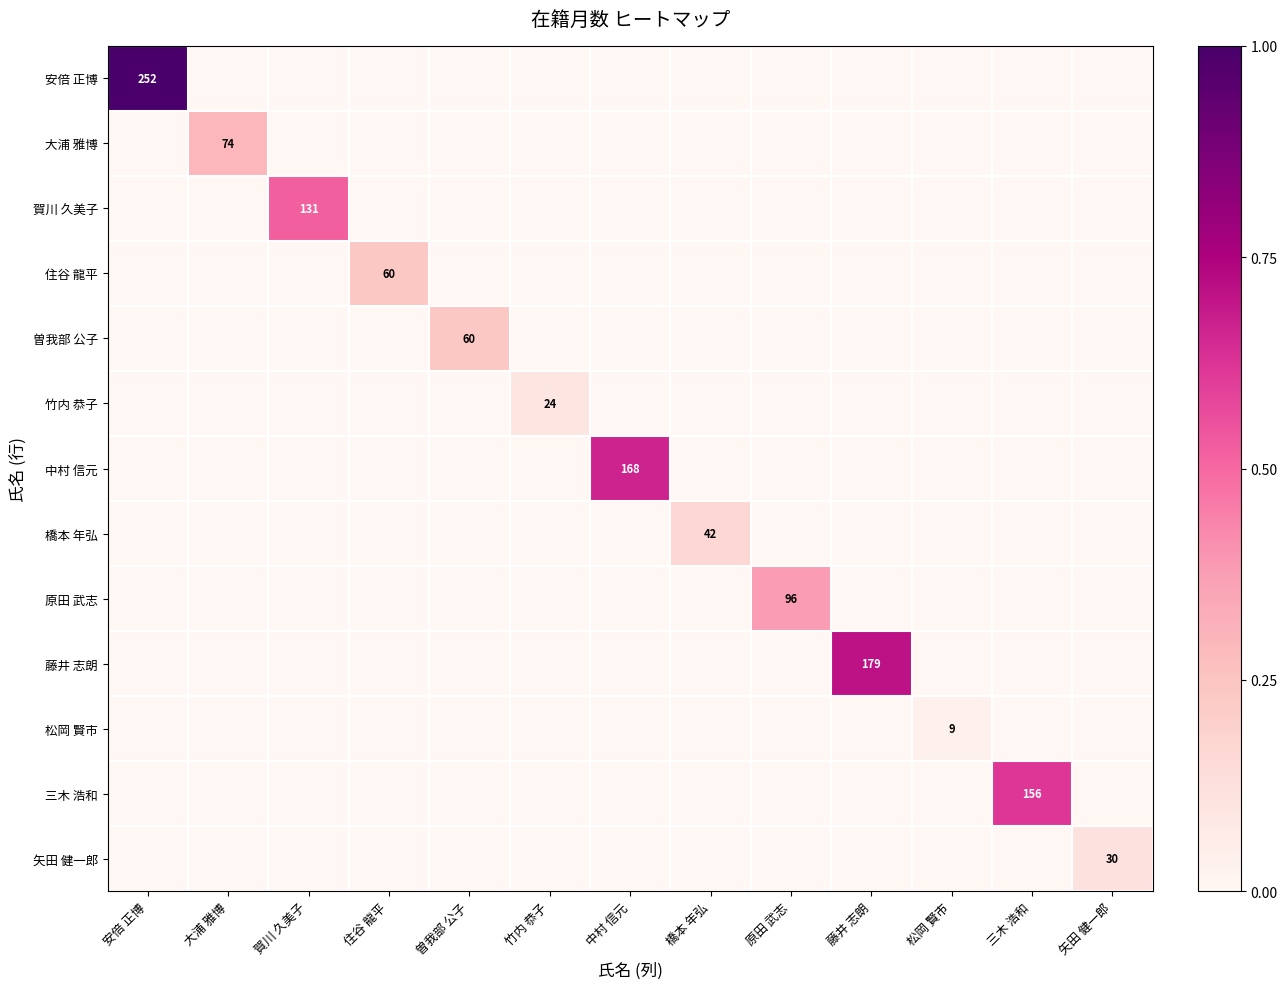

Which series has the largest range (max minus min)?

安倍 正博